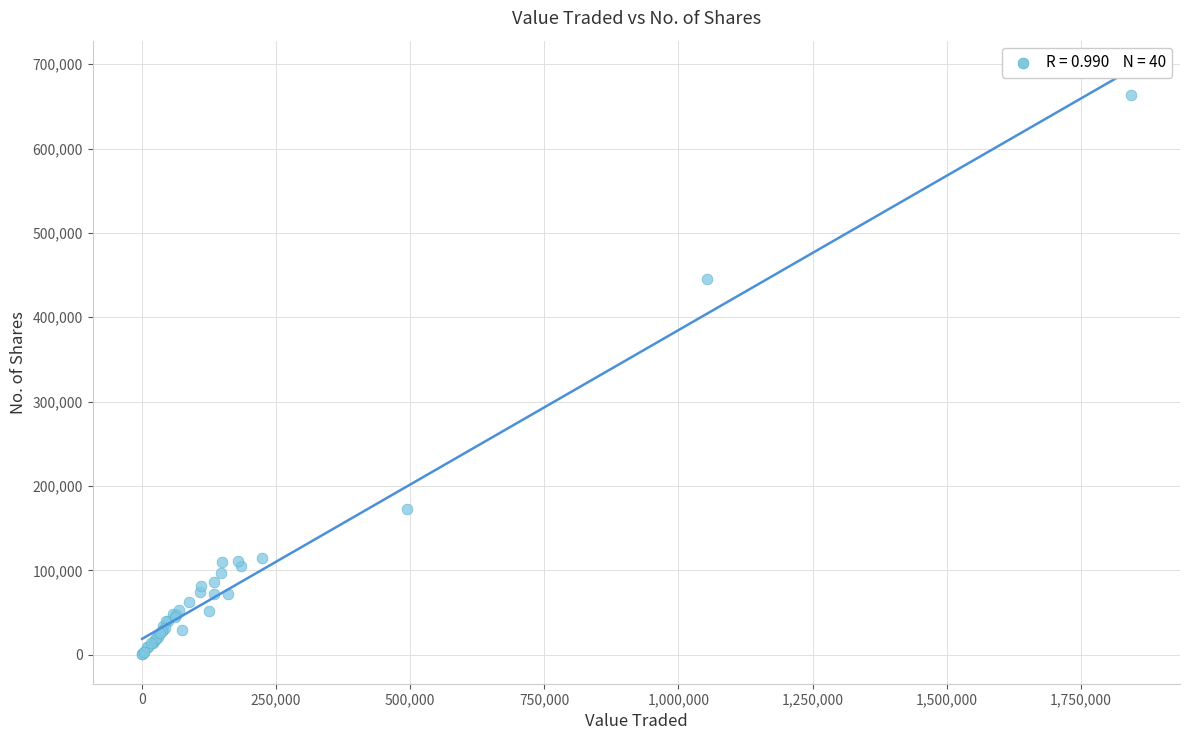

What Y value in the scatter plot is closest to 331723?

445548